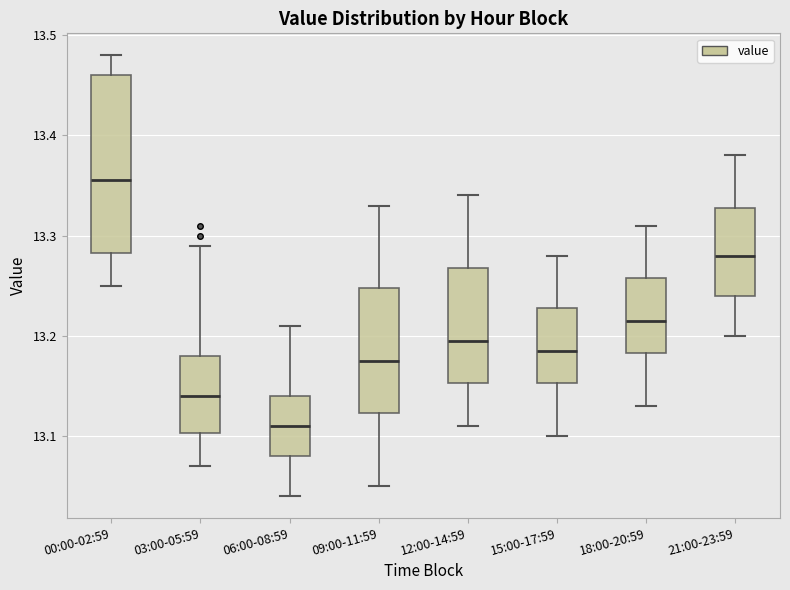

Where does the lower whisker of the box for 09:00-11:59 end on the y-axis? The values are not printed on the chart, so give them approximately, as read against the axis.

13.05